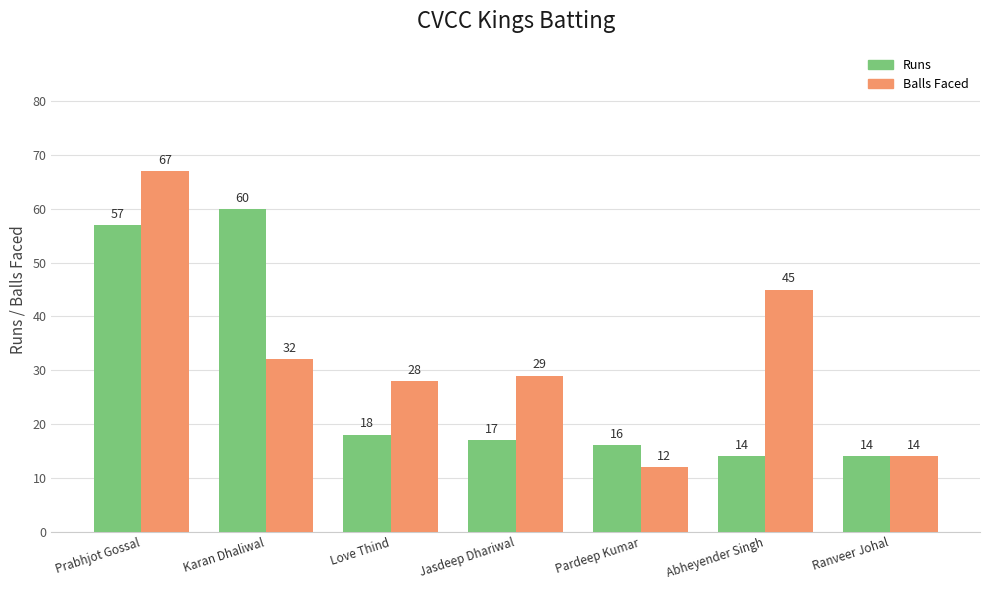

What is the sum of all Runs values?

196